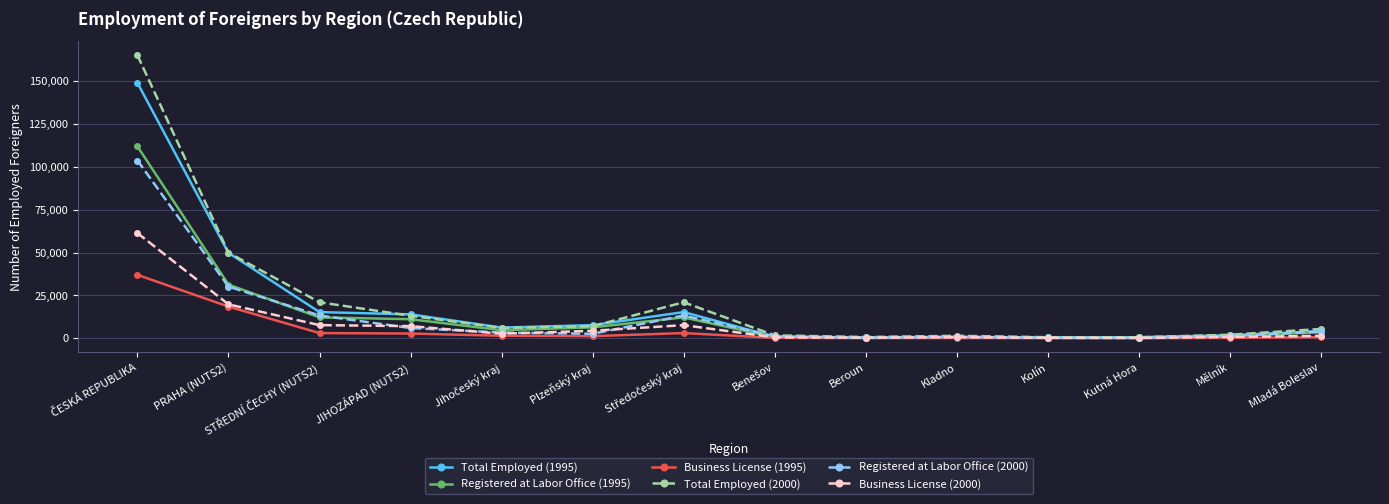

How many data points does each series have?

14